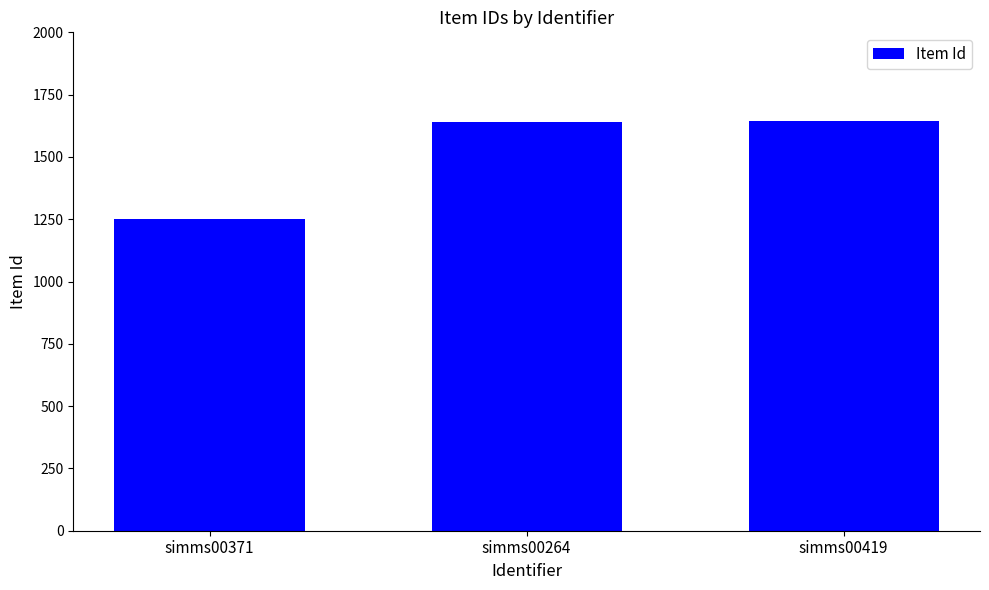

The value at simms00371 is 1249. True or false?

True